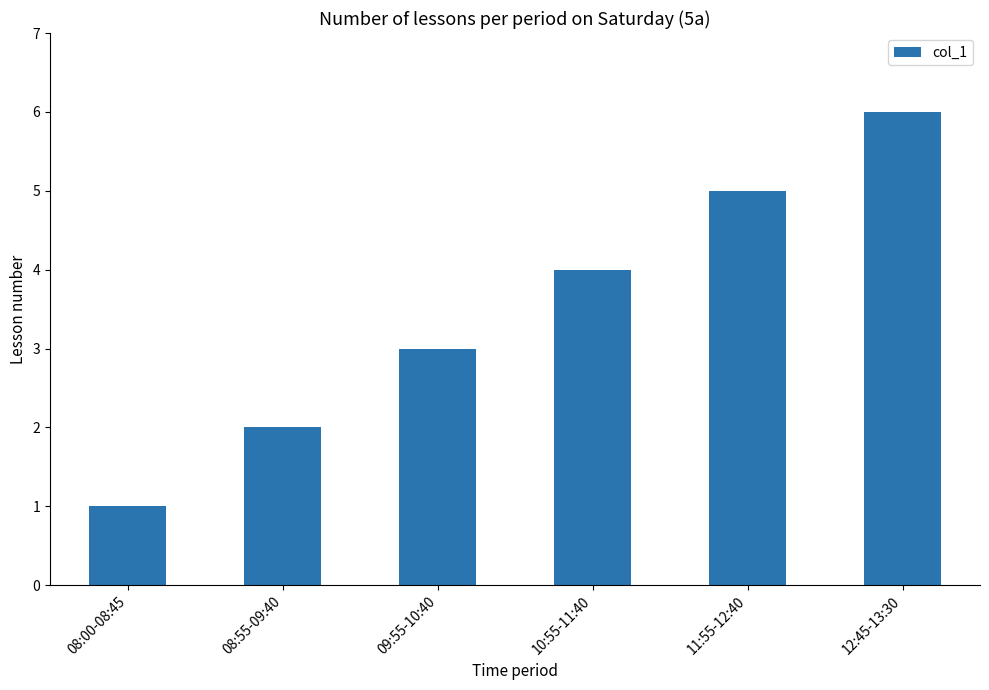

What position from the left is 11:55-12:40?

5